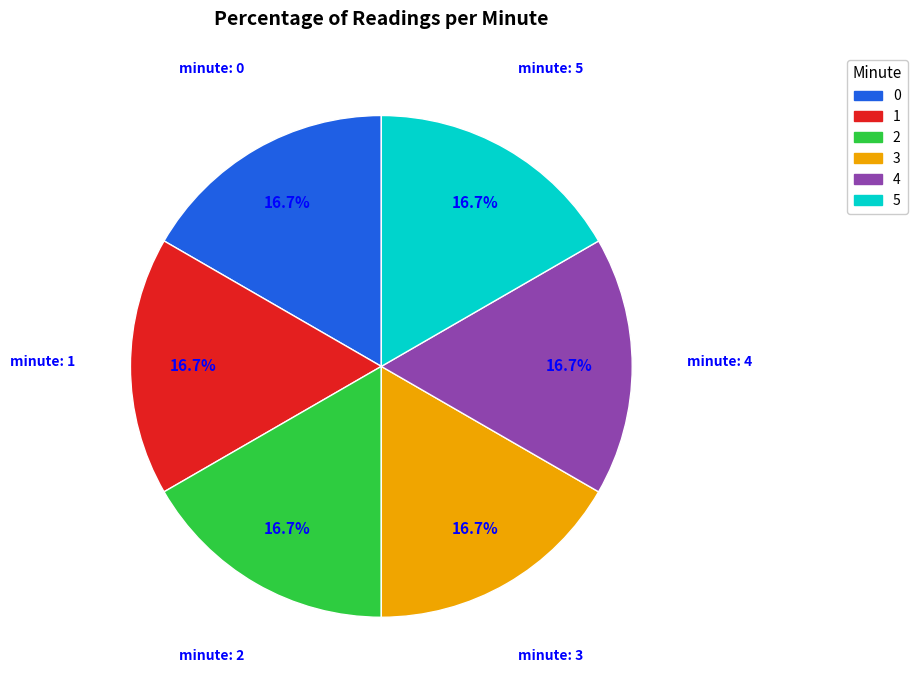

Is there a majority slice in this chart?

No